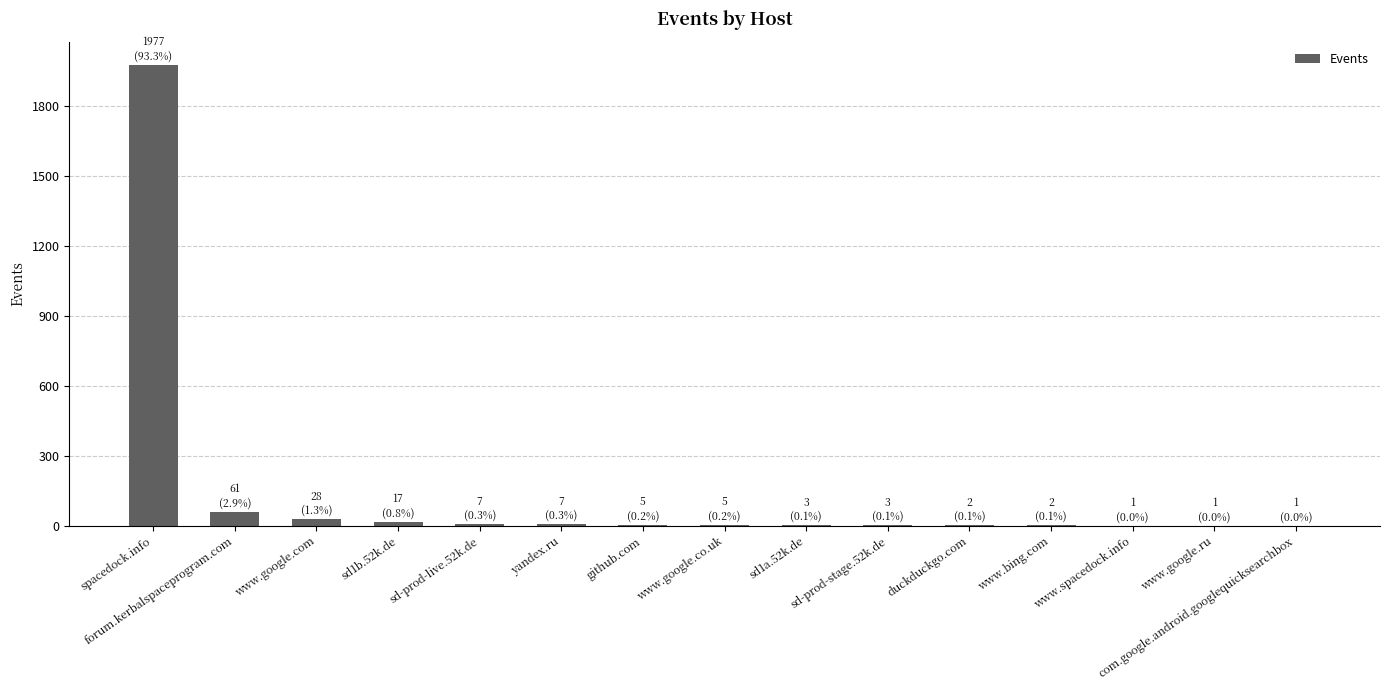

What is the greatest value displayed?

1977